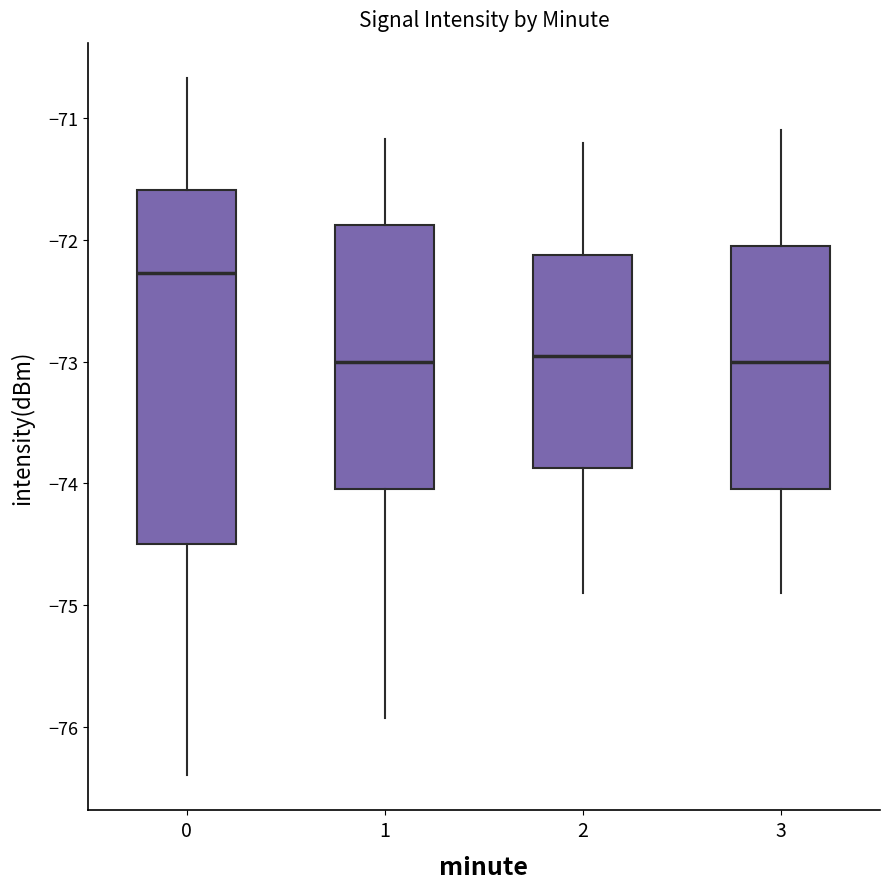

Which box has the highest median line?

0